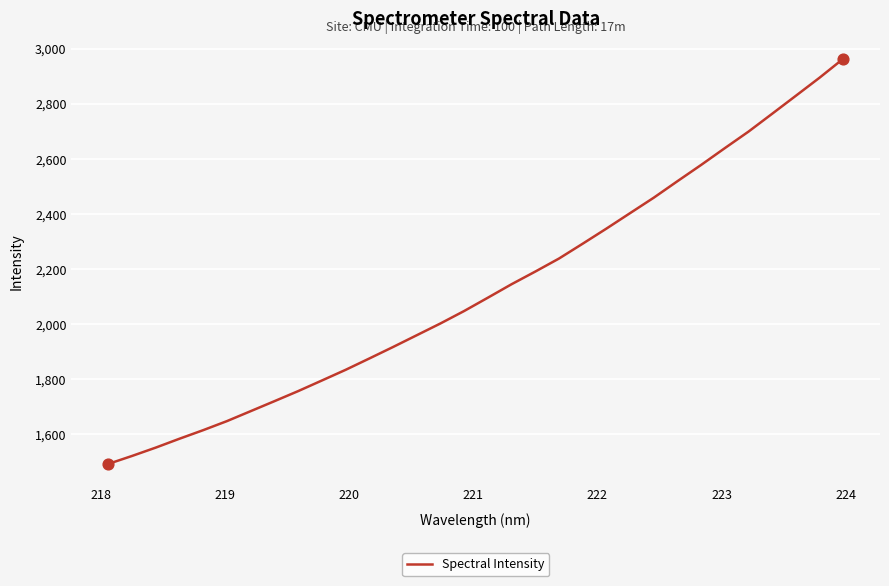

What is the difference between the maximum and minimum values?

1470.5